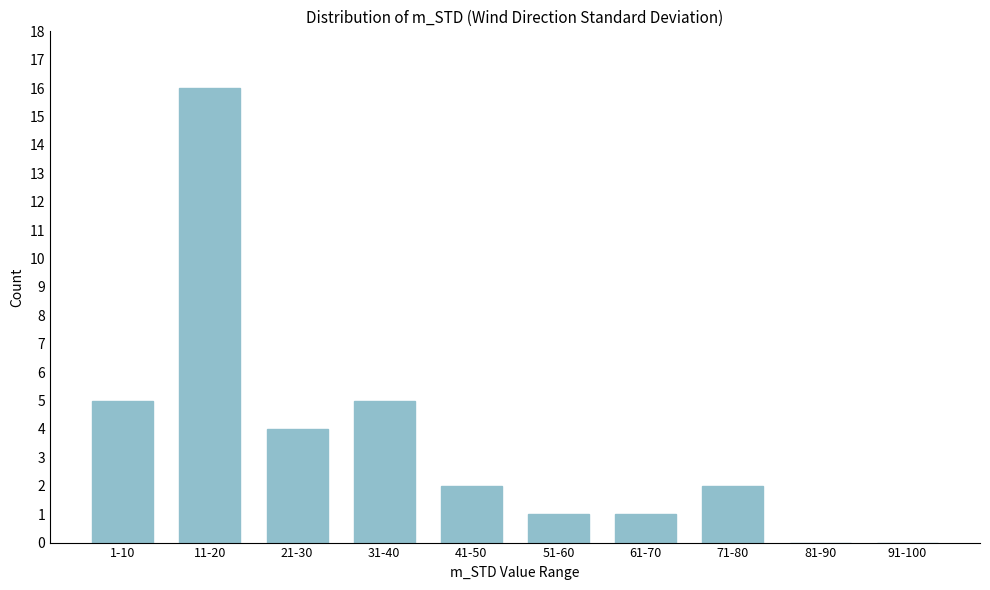

Reading left to right, list all the values displayed in this chart.

1-10=5	11-20=16	21-30=4	31-40=5	41-50=2	51-60=1	61-70=1	71-80=2	81-90=0	91-100=0